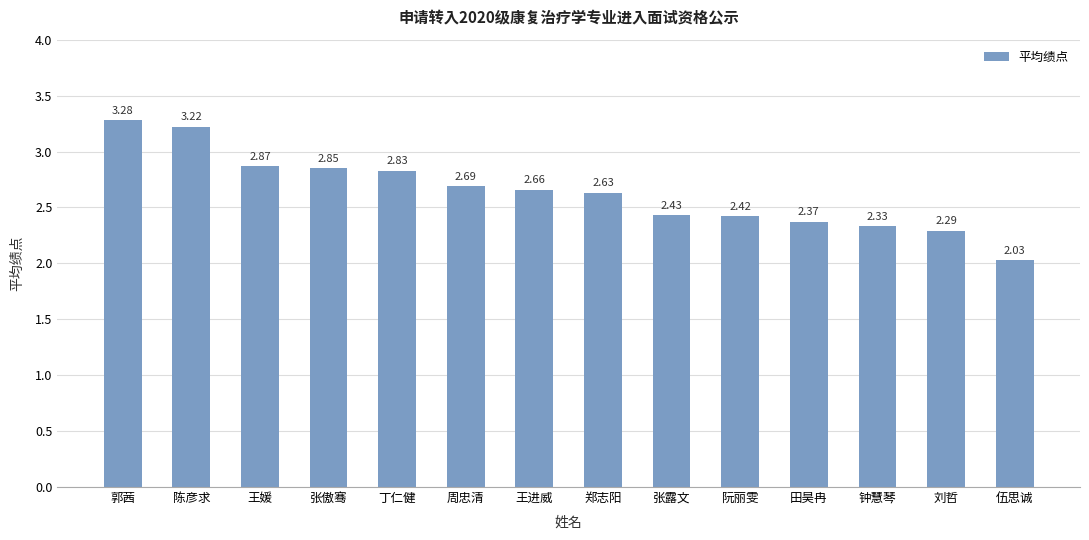

What is the label of the 10th bar from the left?

阮丽雯